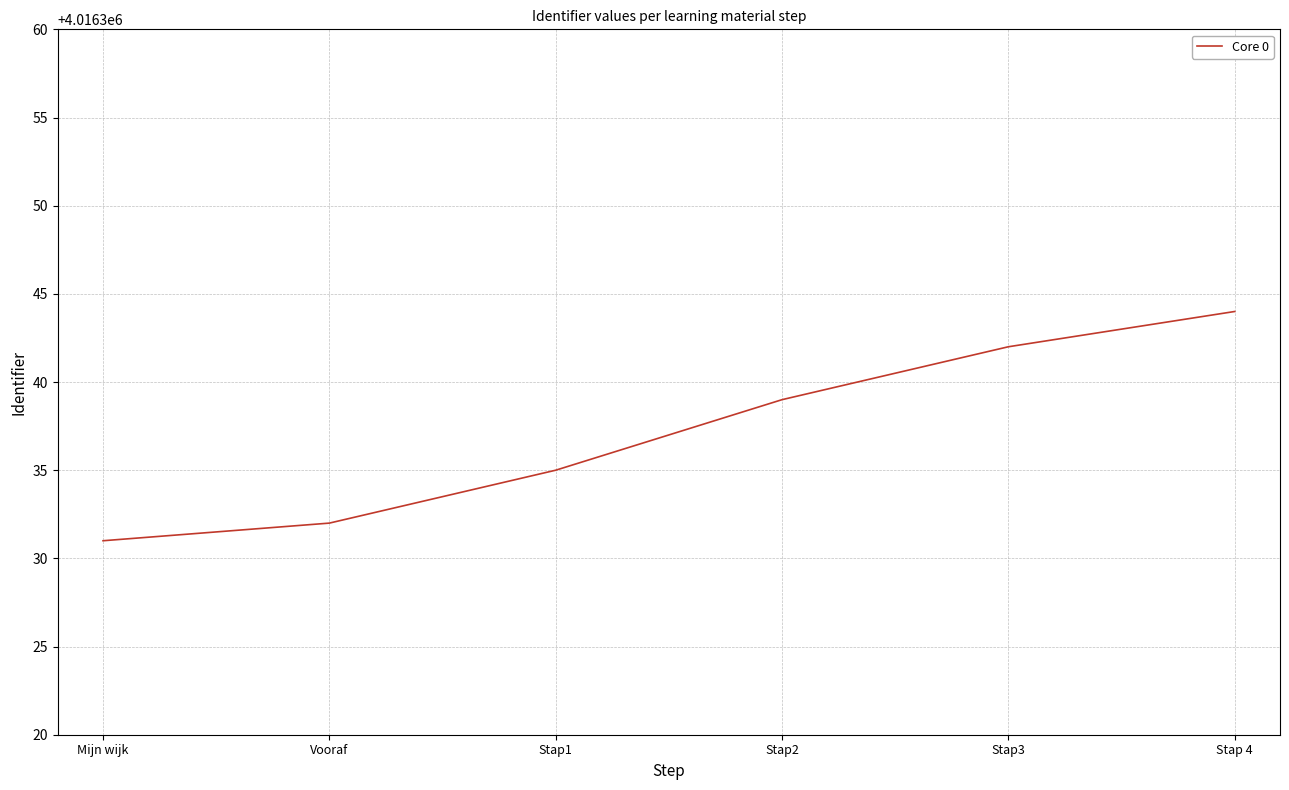

What position from the left is Mijn wijk?

1